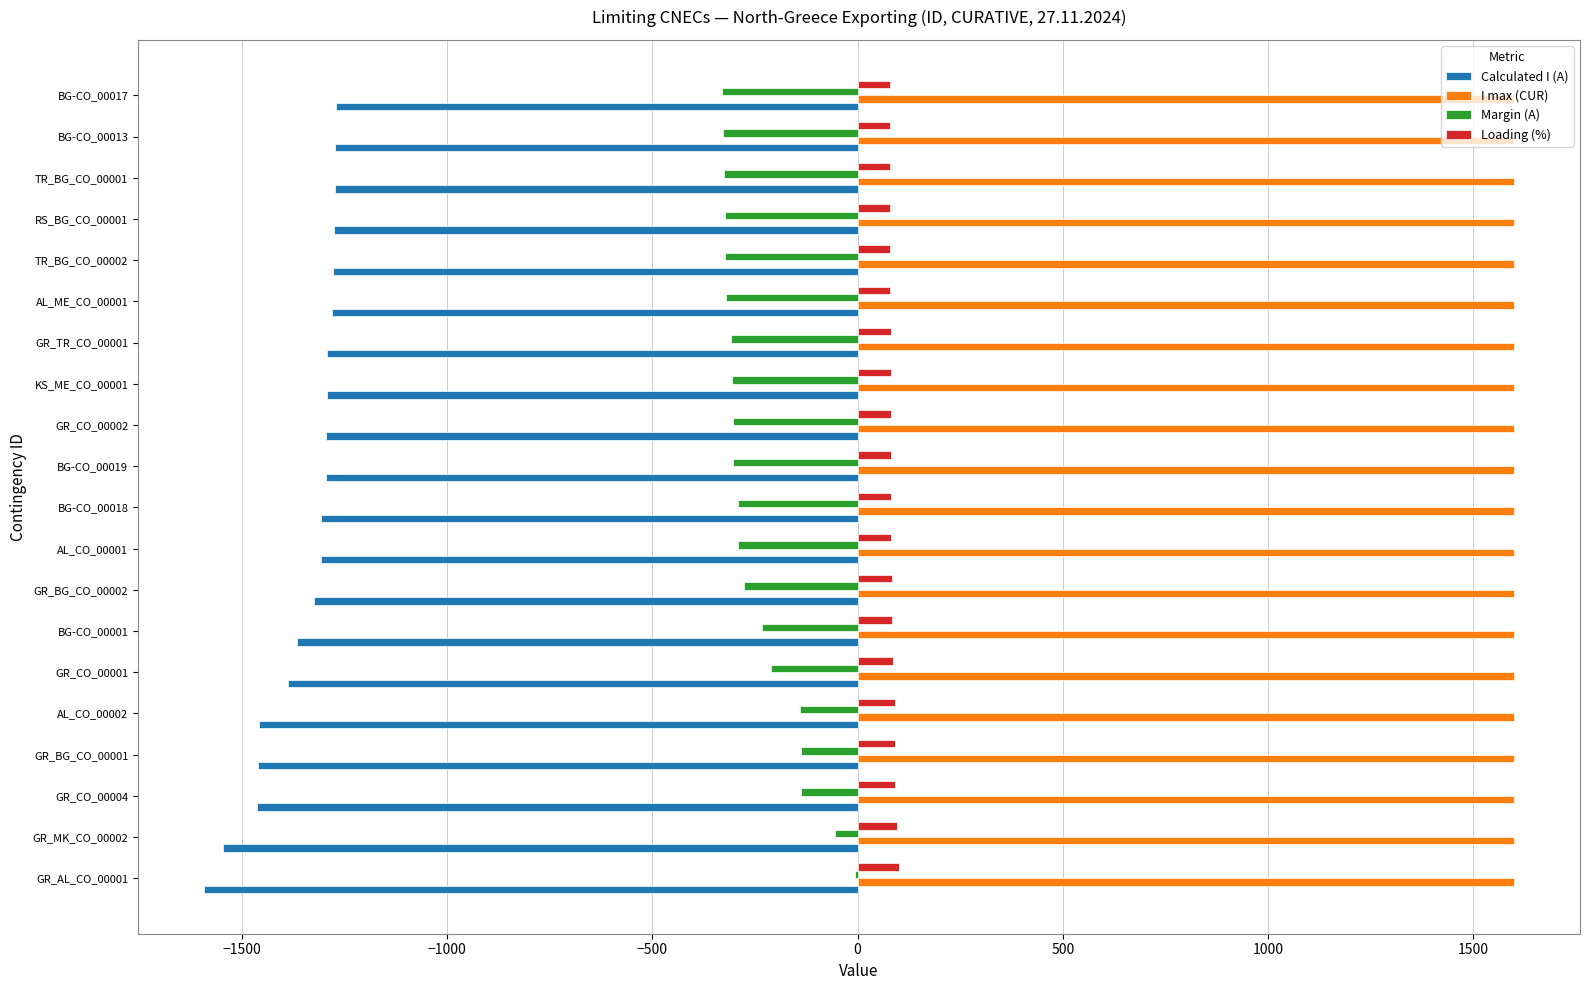

What is the maximum value shown in the chart?

1600